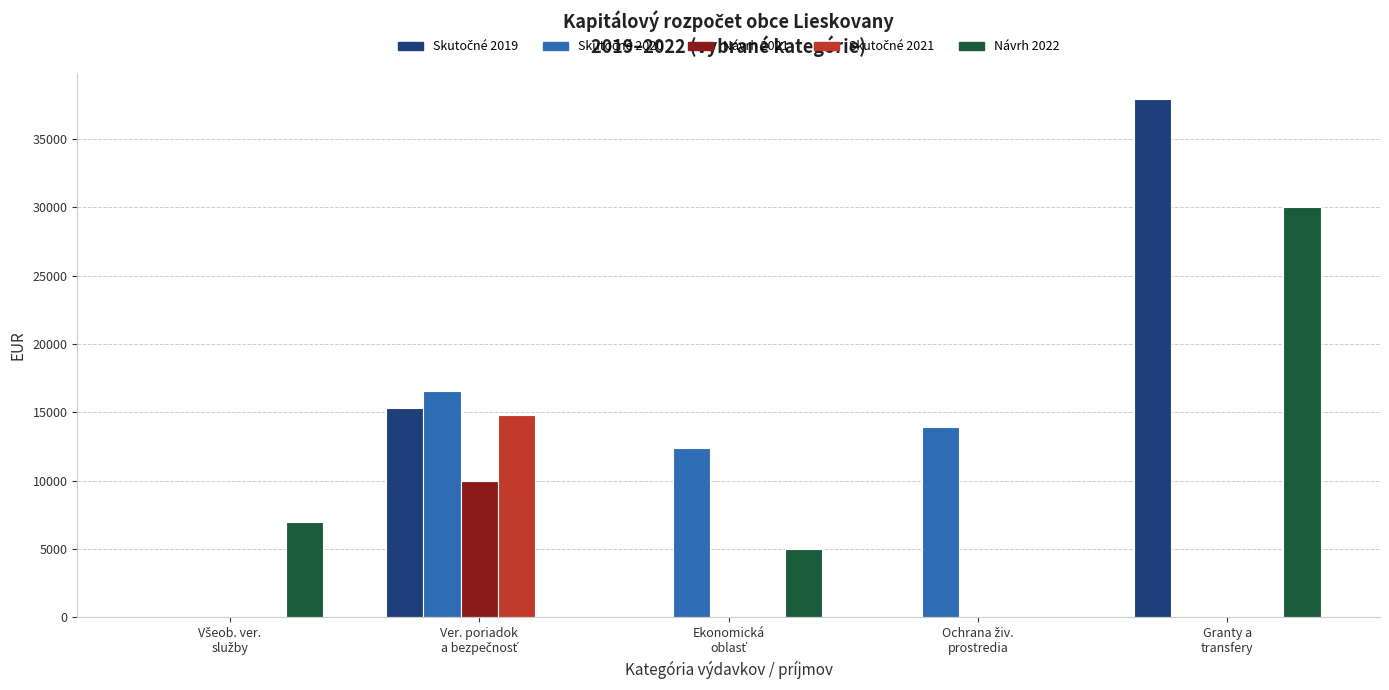

What is the sum of all Návrh 2021 values?

10000.0